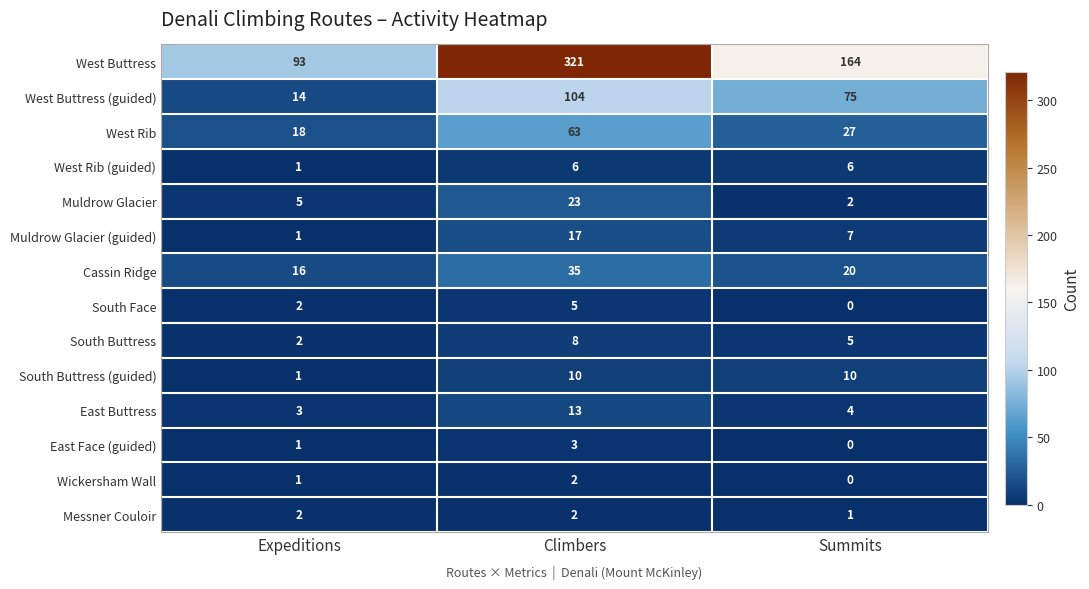

What is the spread (max minus min) of values at Summits?

164